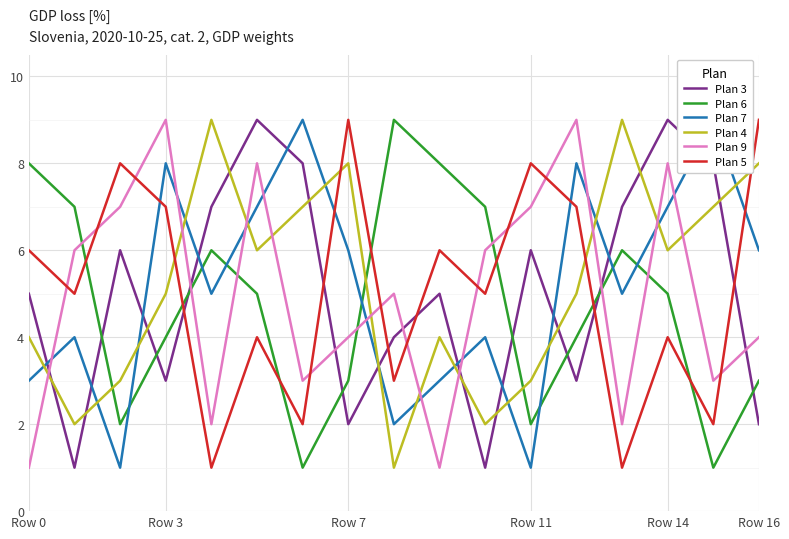

How many intersections are there between Plan 5 and Plan 9?

10